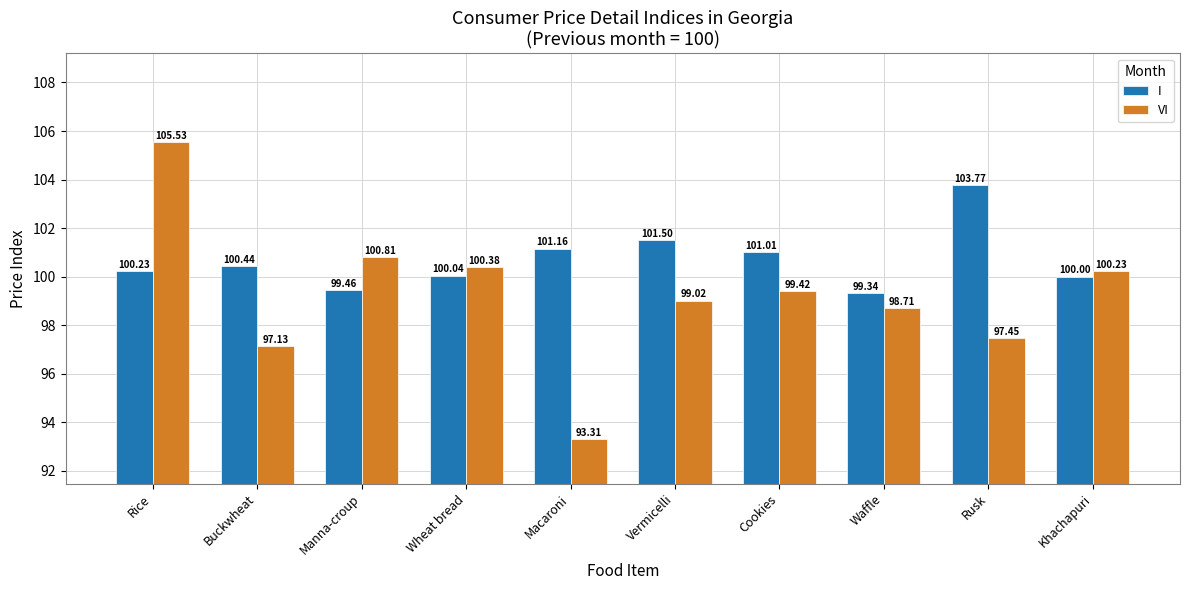

What is the value of the VI bar at the 1st from the left?

105.5